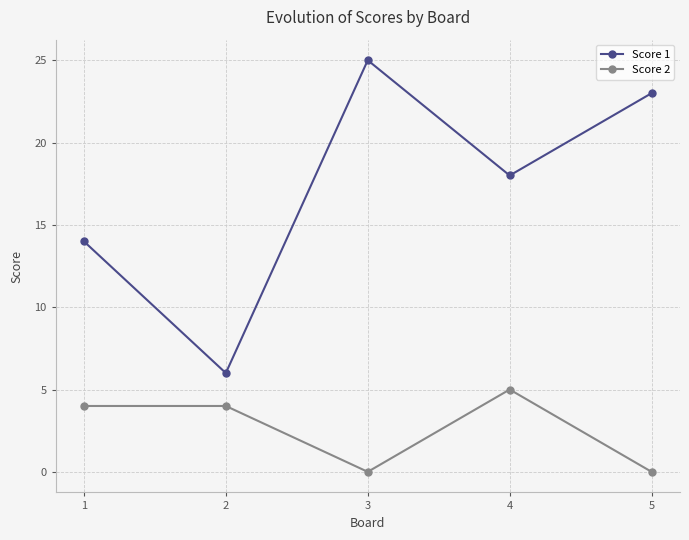

What is the difference between the maximum and minimum values in the Score 1 series?

19